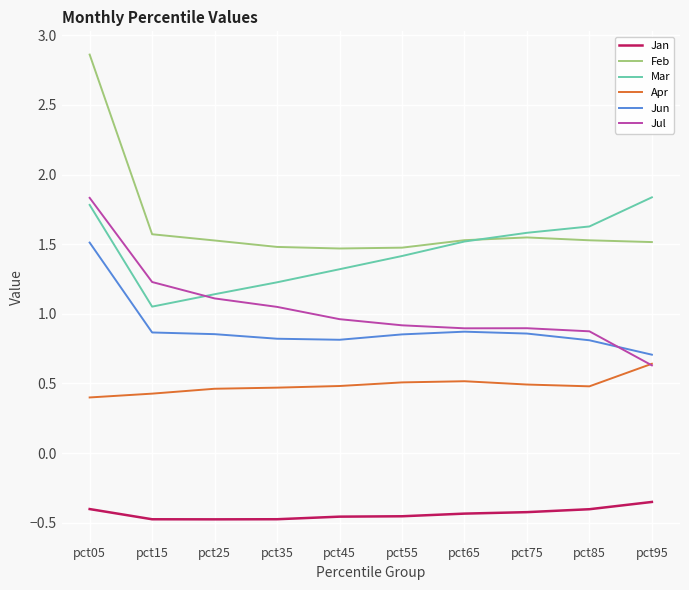

What is the average value of the Feb series?

1.7